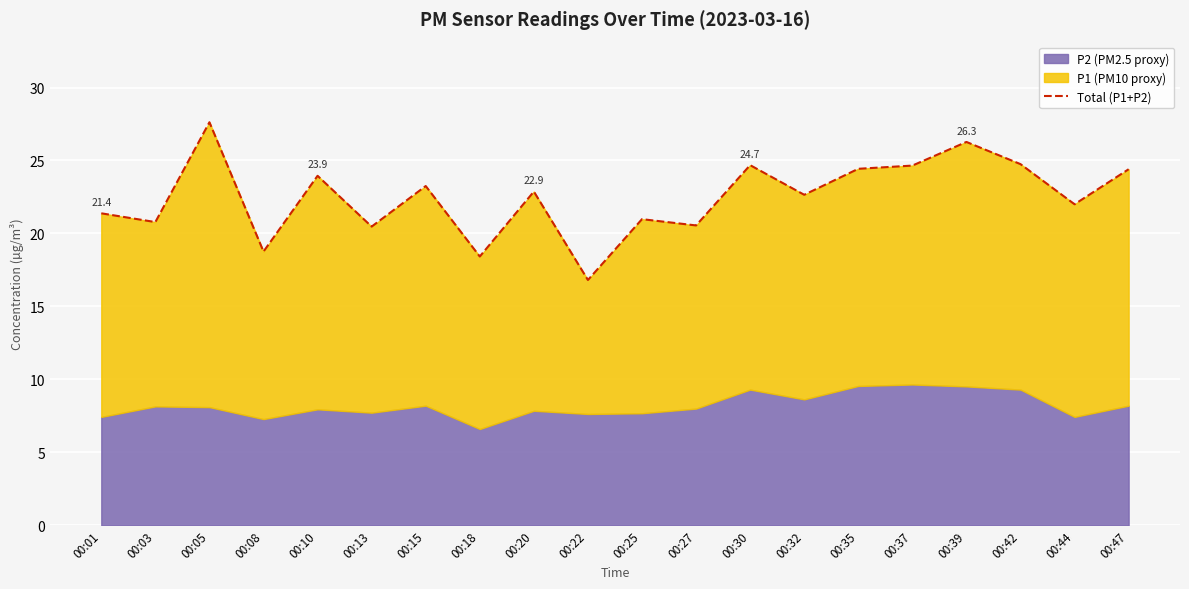

What is the value of the 11th point from the left?

21.0